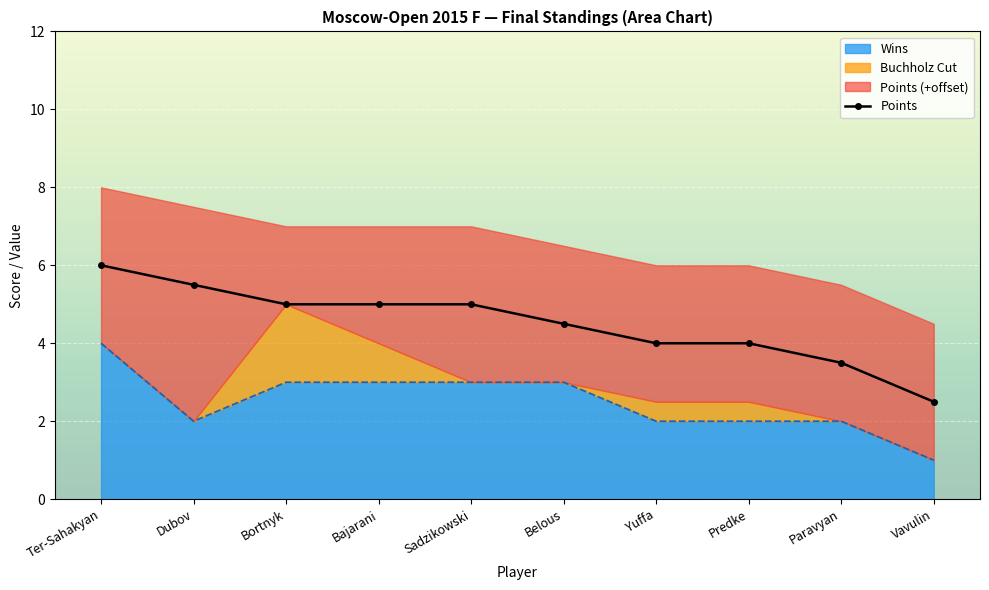

What is the label of the 7th point from the left?

Yuffa